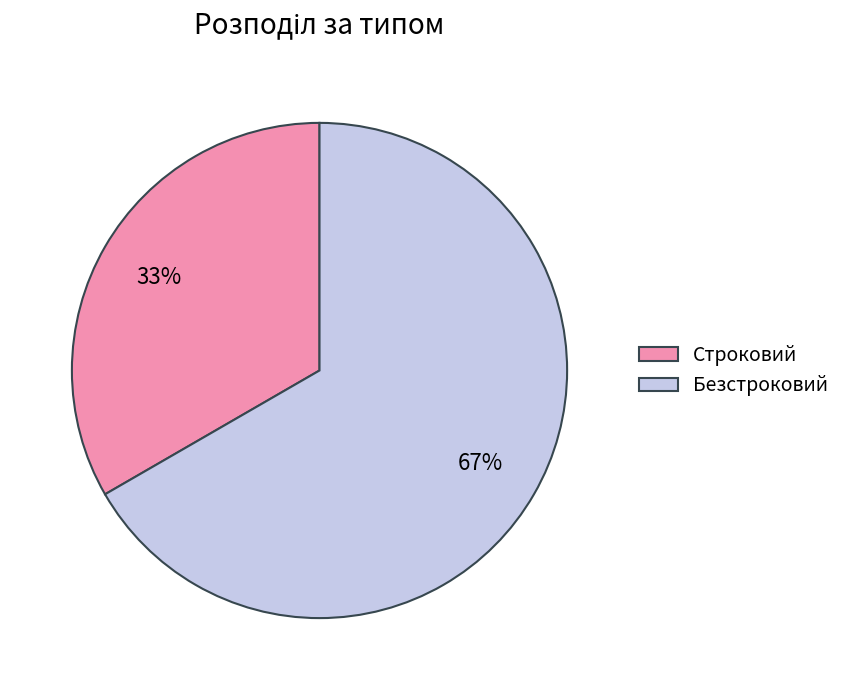

Rank the categories by value from highest to lowest.

Безстроковий, Строковий